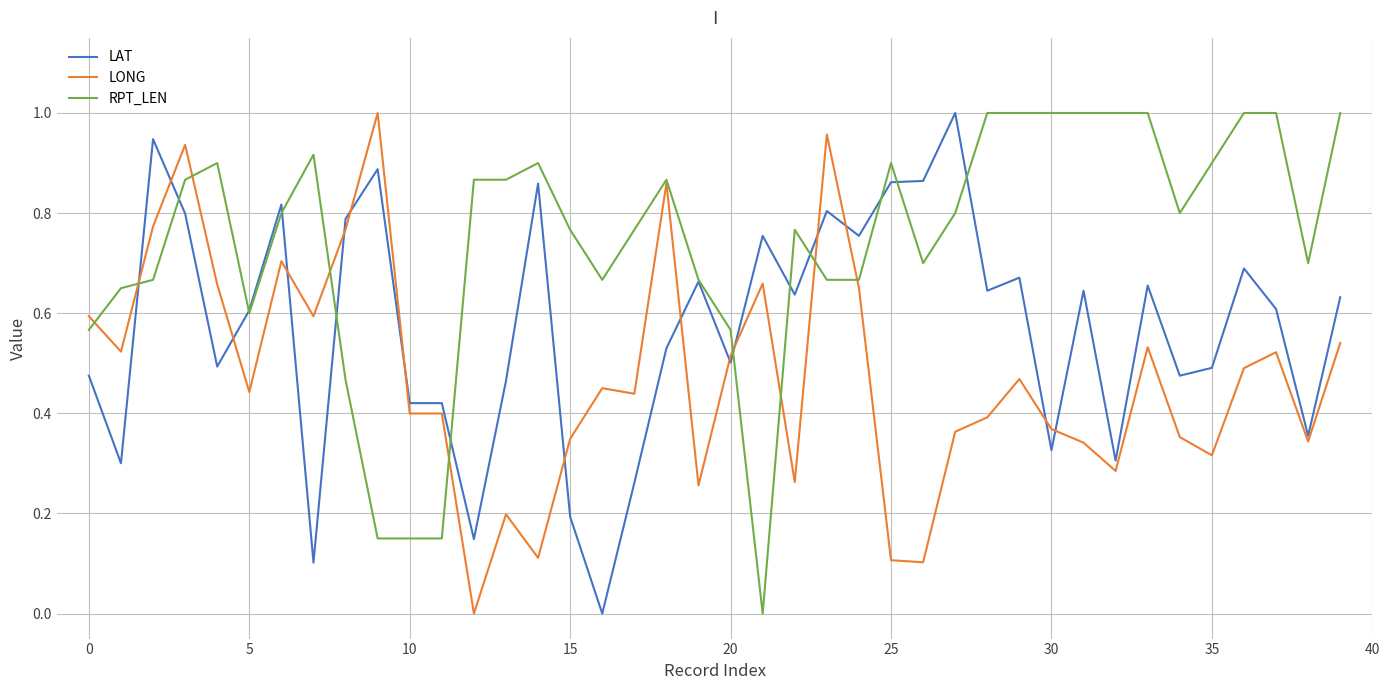

Which series has the largest total across all categories?

RPT_LEN